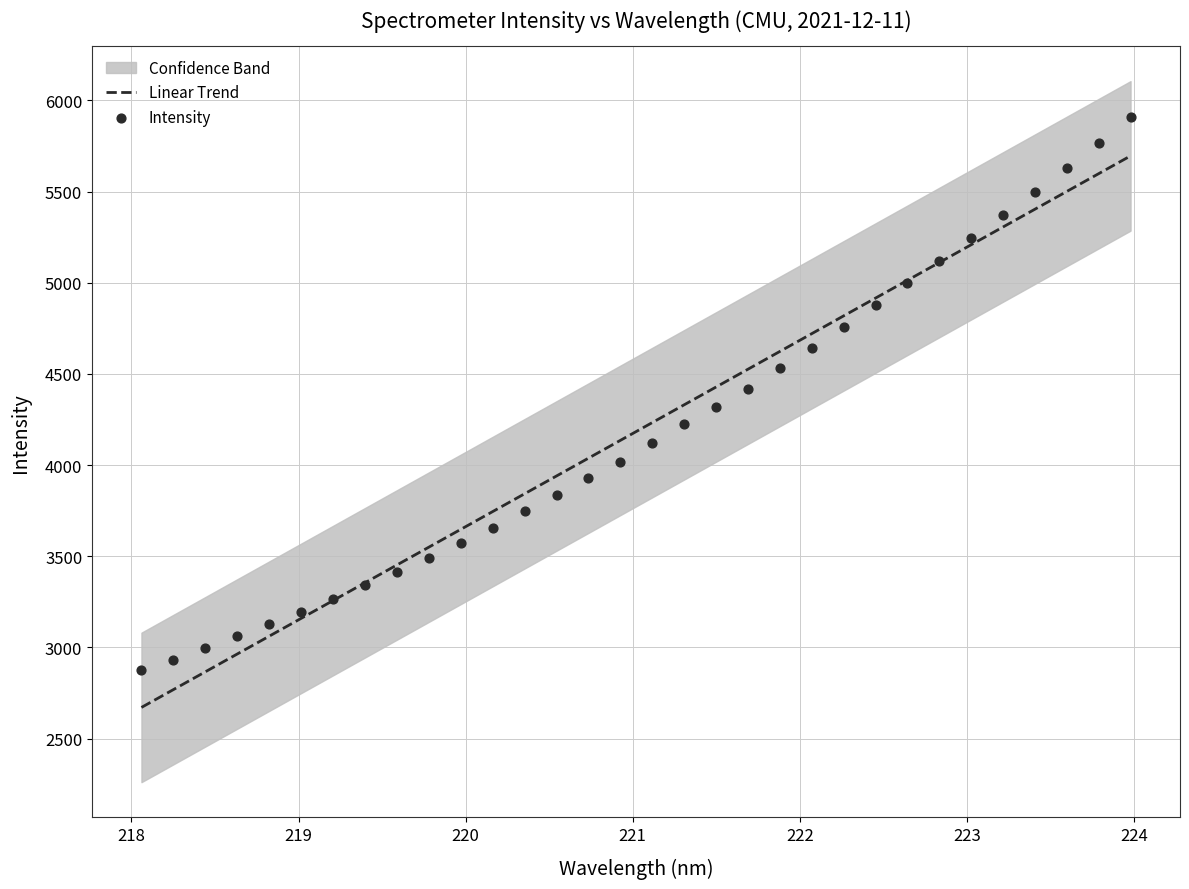

What is the lowest value of the Linear Trend series?

2671.0